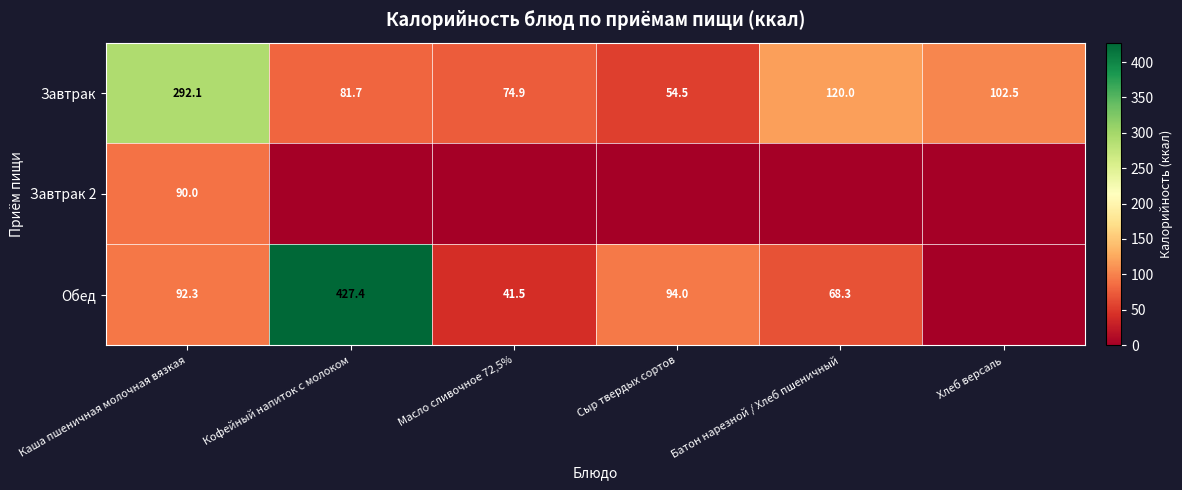

What is the spread (max minus min) of values at Кофейный напиток с молоком?

427.4